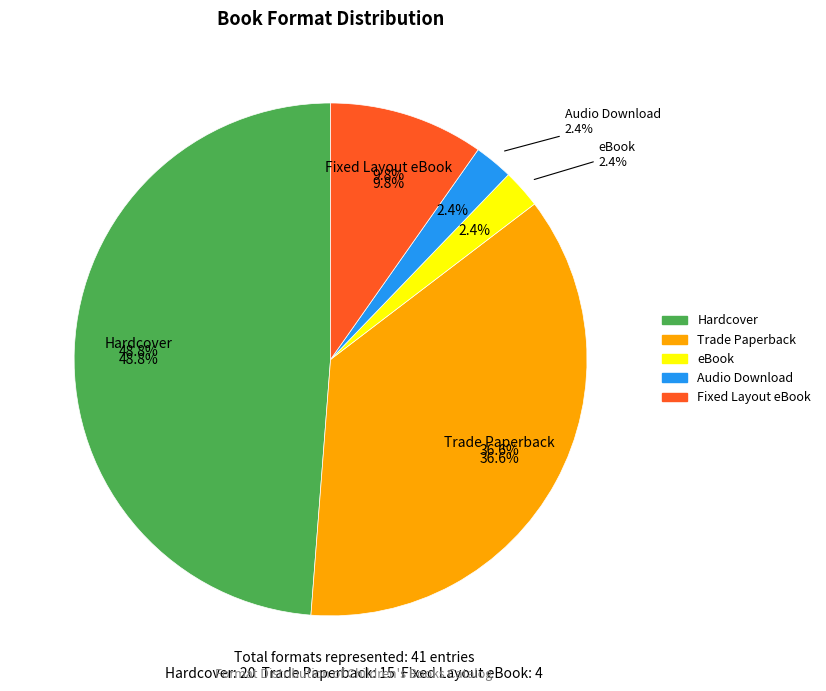

What is the smallest slice in the pie chart?

eBook